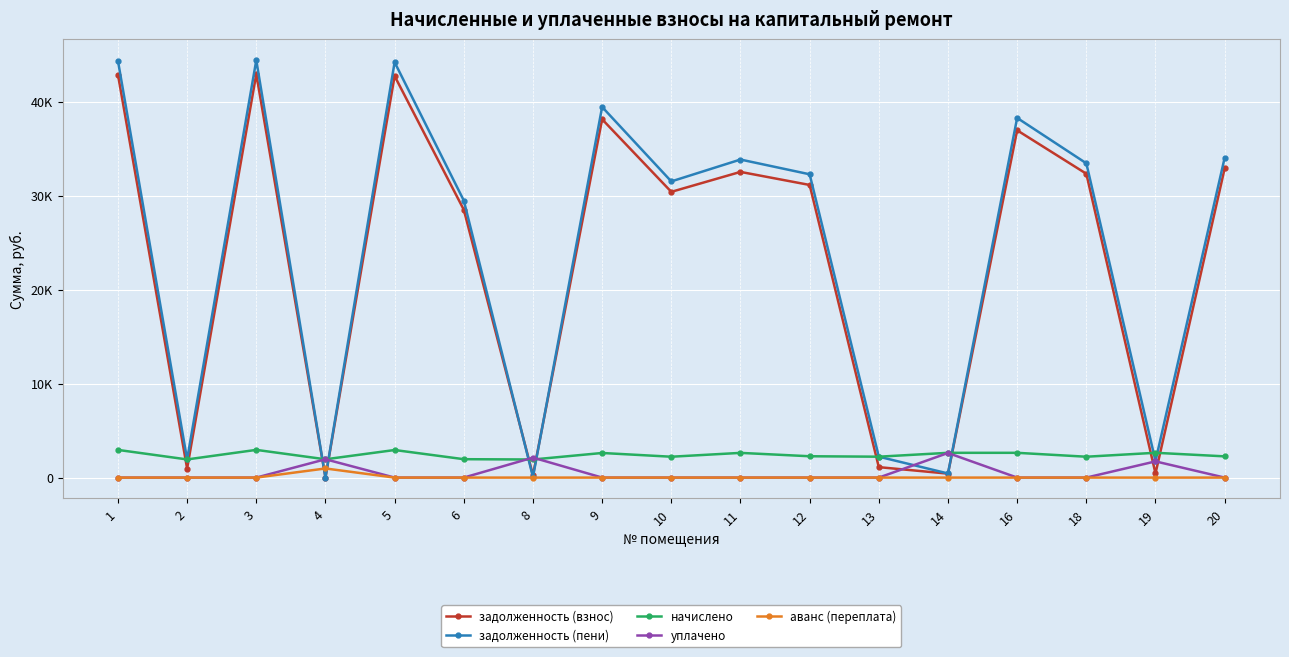

Reading right to left, transcribe all the data shown in this chart.

задолженность (взнос): 20=32886.2	19=439.9	18=32317.6	16=36937.4	14=421.2	13=1111.8	12=31124.5	11=32513.9	10=30391.6	9=38108.9	8=256.2	6=28491.1	5=42710.7	4=0.0	3=42917.6	2=965.2	1=42866.1
задолженность (пени): 20=34015.7	19=1759.4	18=33427.6	16=38255.2	14=439.3	13=2223.5	12=32259.4	11=33828.2	10=31501.6	9=39417.8	8=66.1	6=29469.7	5=44177.7	4=2.1	3=44391.7	2=1931.4	1=44338.4
начислено: 20=2259.1	19=2639.2	18=2220.0	16=2635.6	14=2635.6	13=2223.5	12=2269.7	11=2628.5	10=2220.0	9=2617.8	8=1925.2	6=1957.1	5=2933.9	4=1946.5	3=2948.2	2=1932.3	1=2944.6
уплачено: 20=0.0	19=1723.8	18=0.0	16=0.0	14=2617.7	13=0.0	12=0.0	11=0.0	10=0.0	9=0.0	8=2126.1	6=0.0	5=0.0	4=1950.0	3=0.0	2=0.0	1=0.0
аванс (переплата): 20=0.0	19=0.0	18=0.0	16=0.0	14=0.0	13=0.0	12=0.0	11=0.0	10=0.0	9=0.0	8=0.0	6=0.0	5=0.0	4=971.1	3=0.0	2=0.0	1=0.0